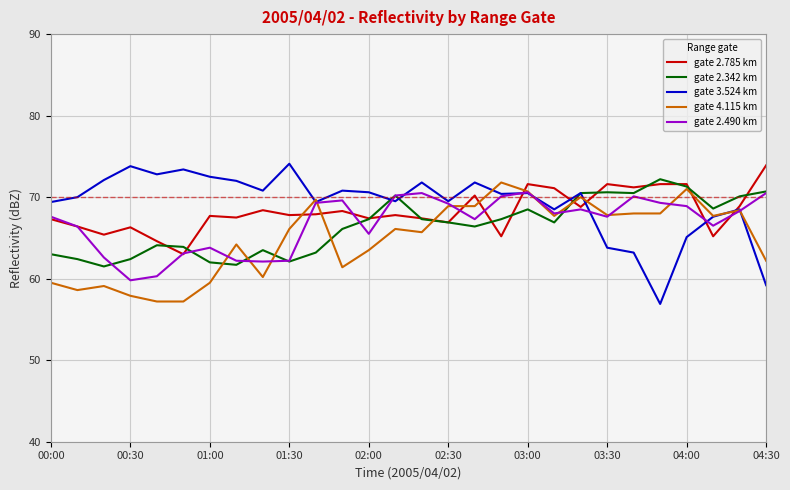

What is the maximum value shown in the chart?

74.1